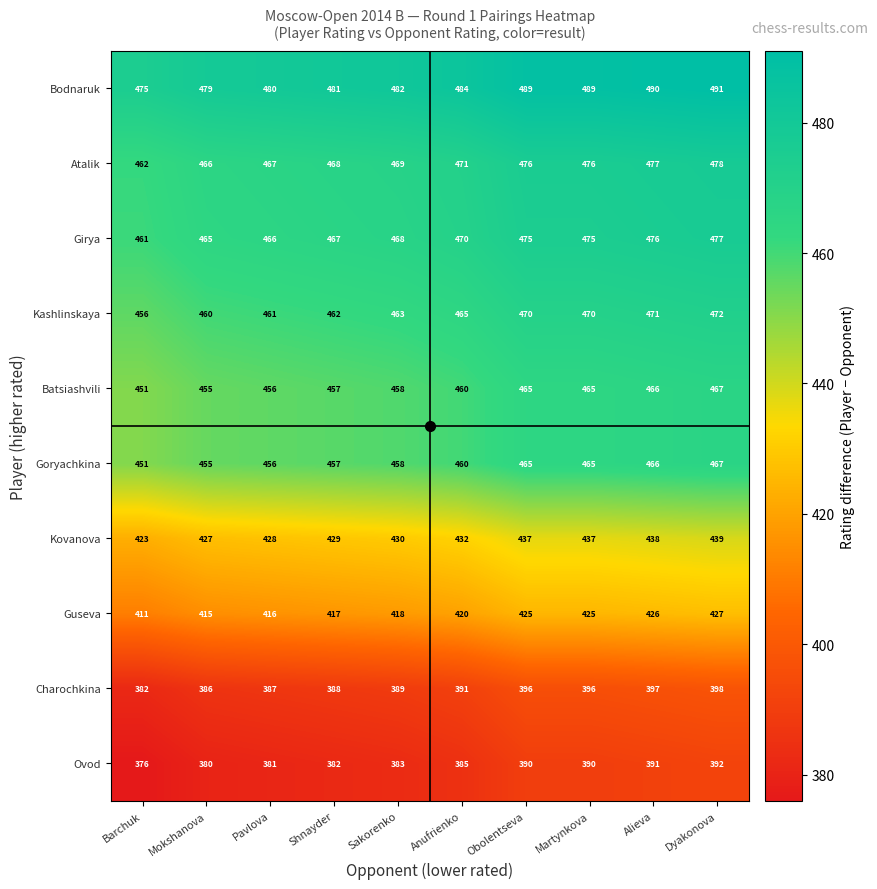

The Charochkina series shows 396 at Obolentseva. True or false?

True